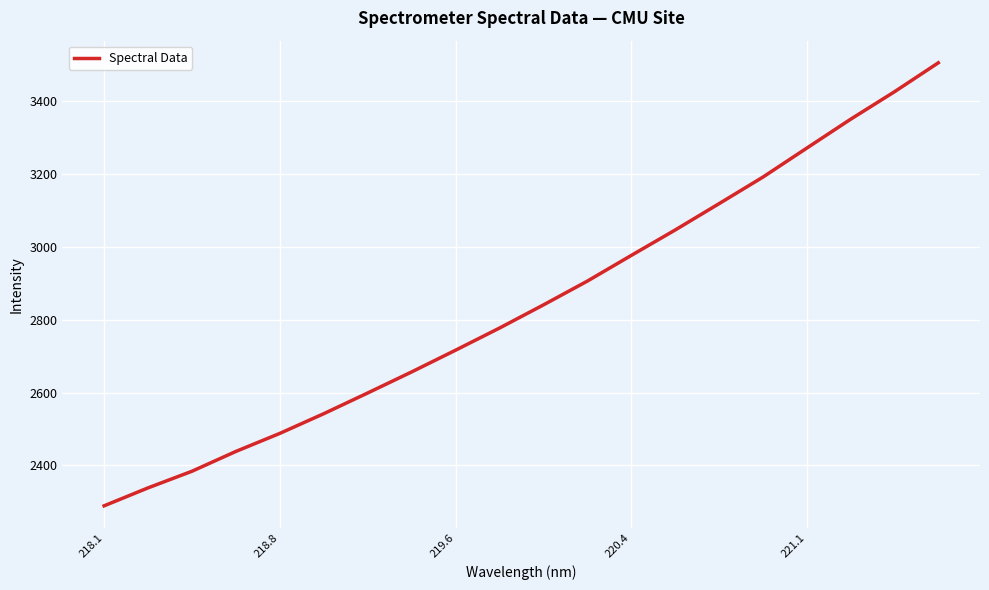

What is the average value?

2843.2